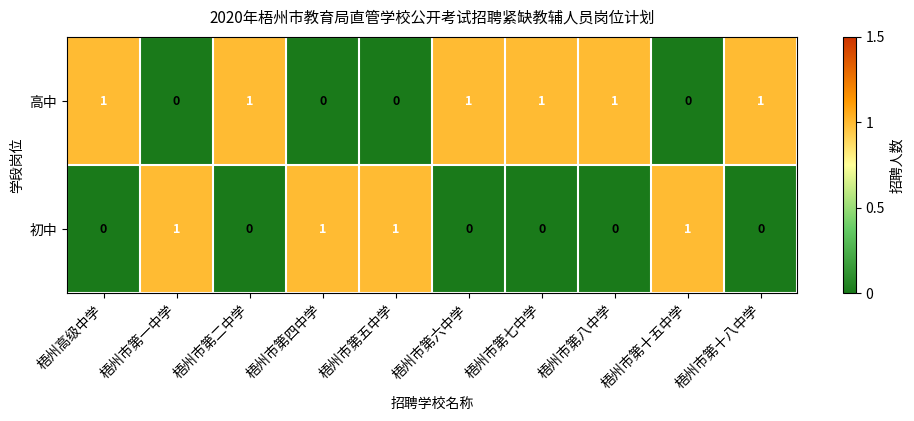

Is it true that 高中 equals 0 at 梧州市第四中学?

True